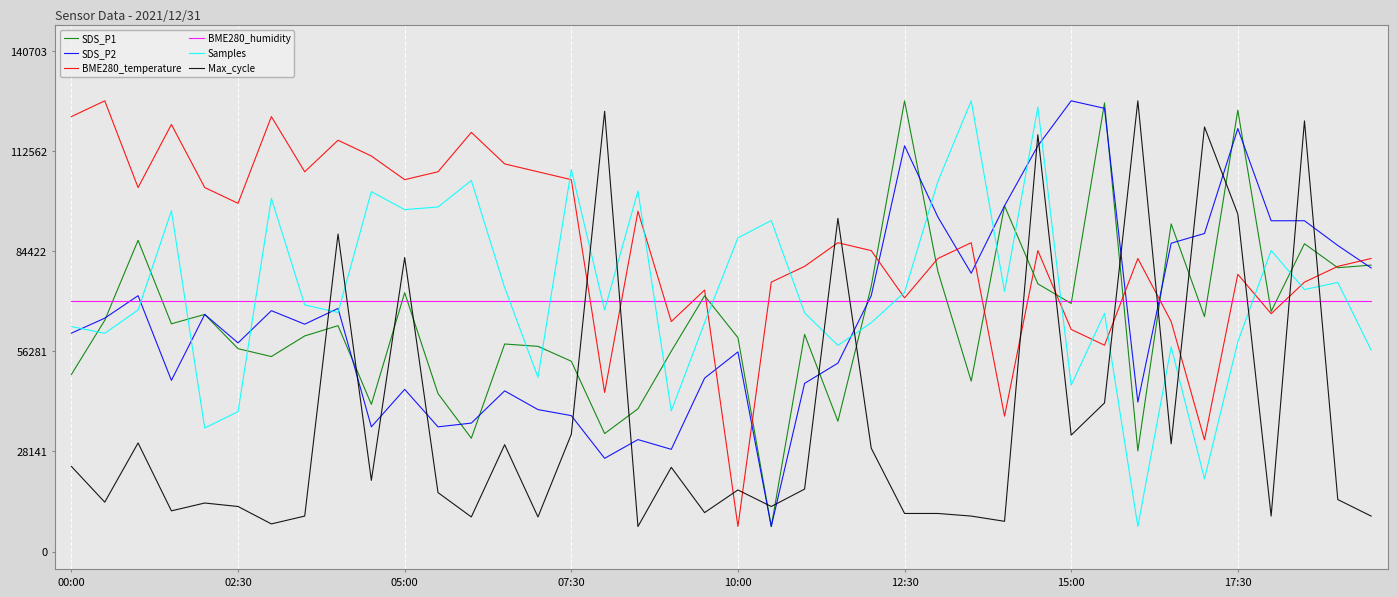

Which series has the largest total across all categories?

BME280_temperature